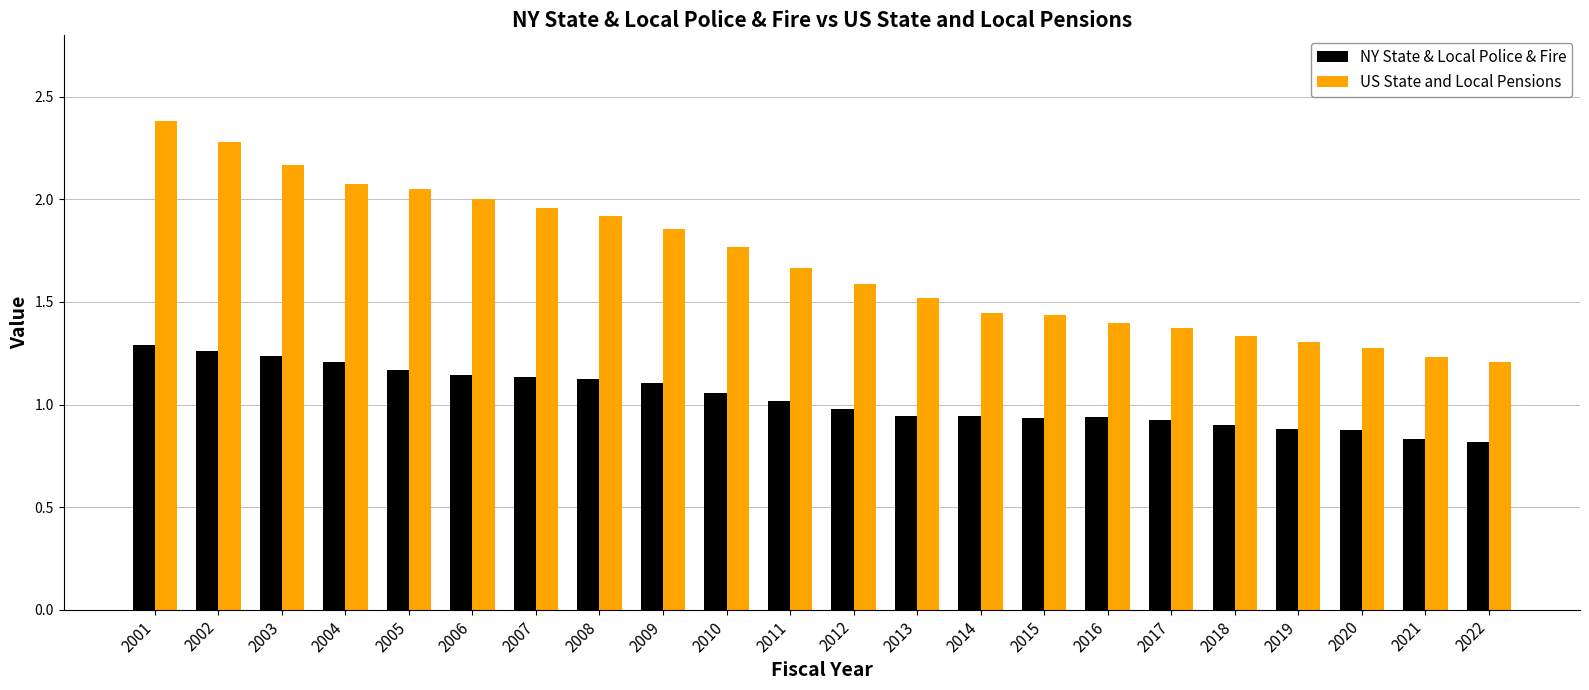

Is it true that NY State & Local Police & Fire equals 0.4 at 2007?

False